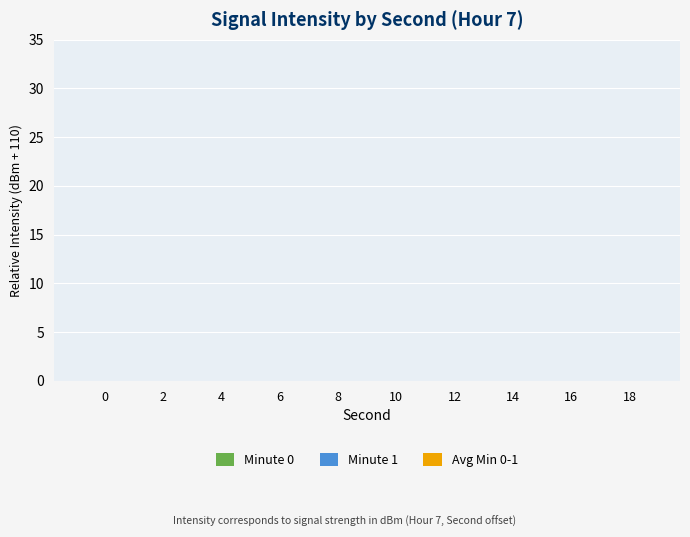

At which label does Minute 0 first exceed -11?

2